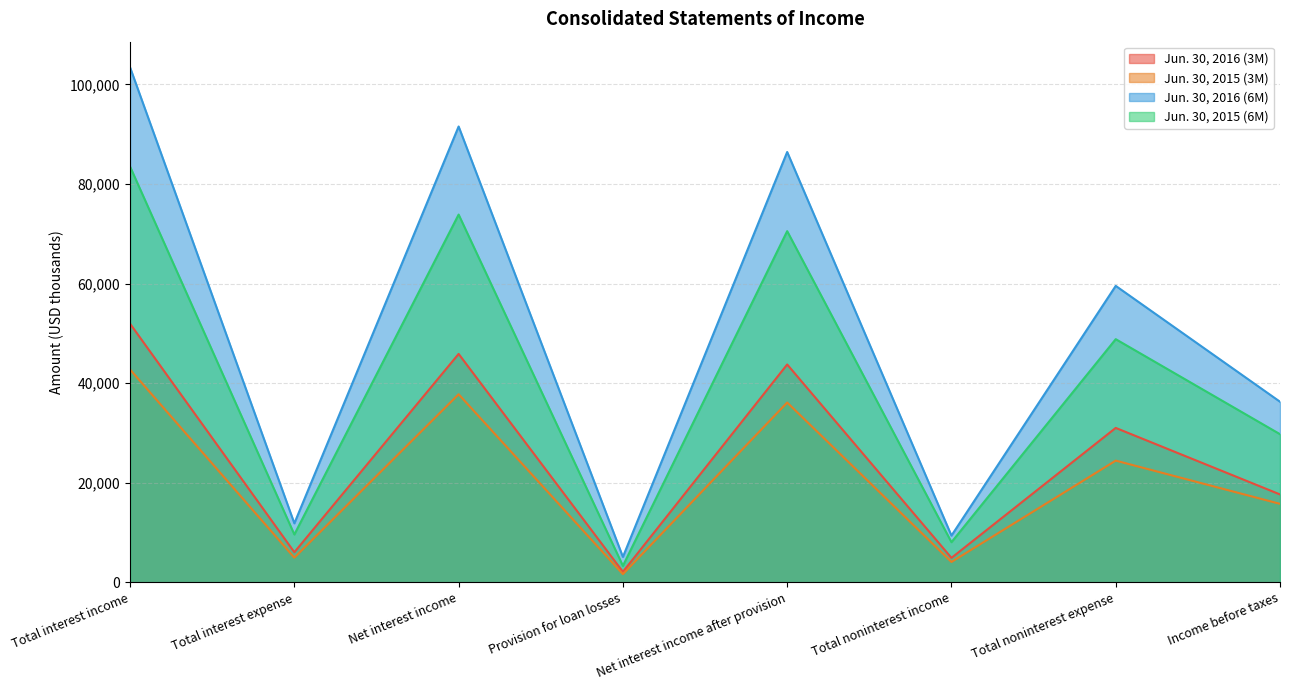

Which series has the largest range (max minus min)?

Jun. 30, 2016 (6M)